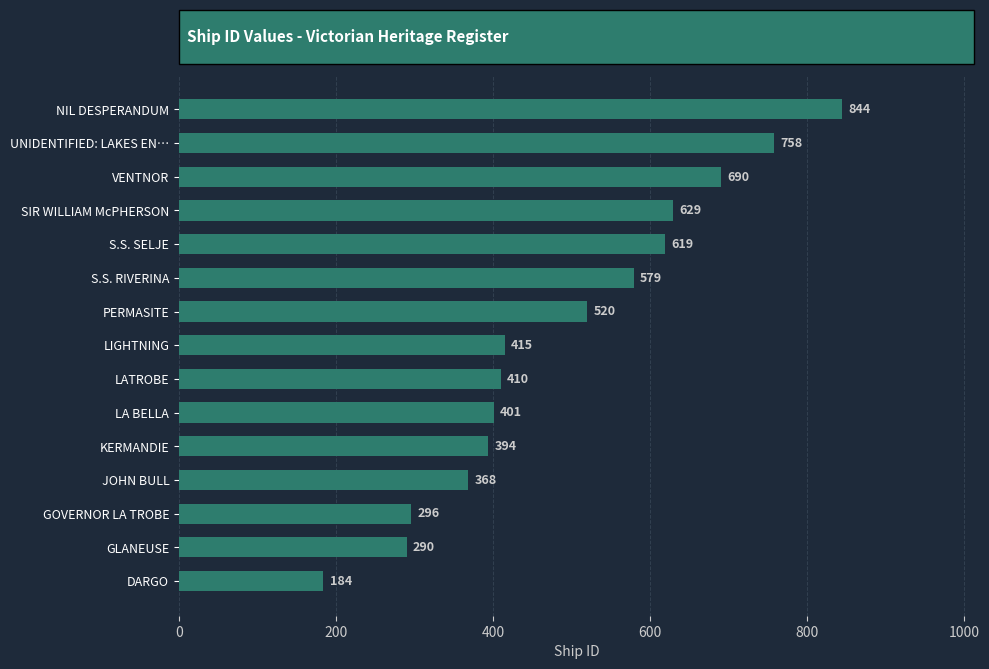

What is the difference between the maximum and minimum values?

660